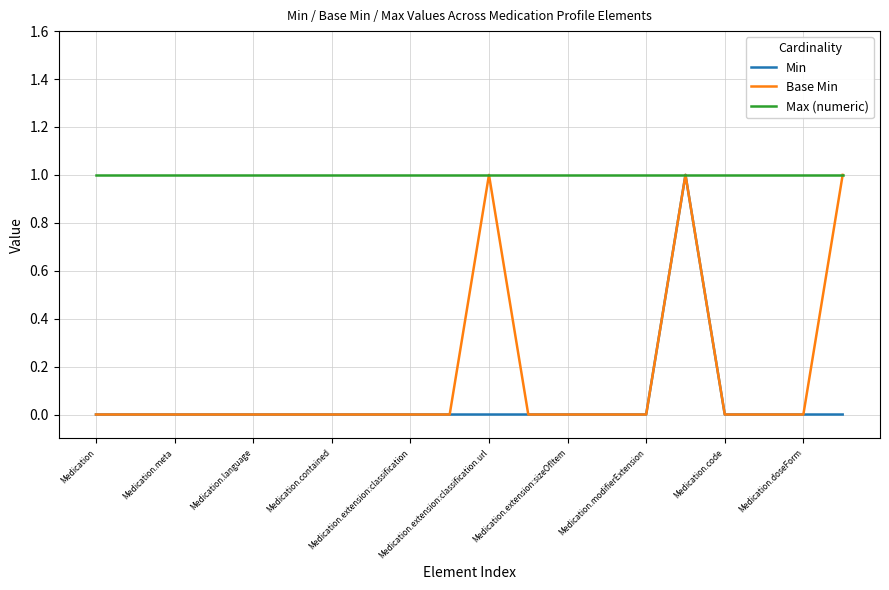

Which series has the largest total across all categories?

Max (numeric)